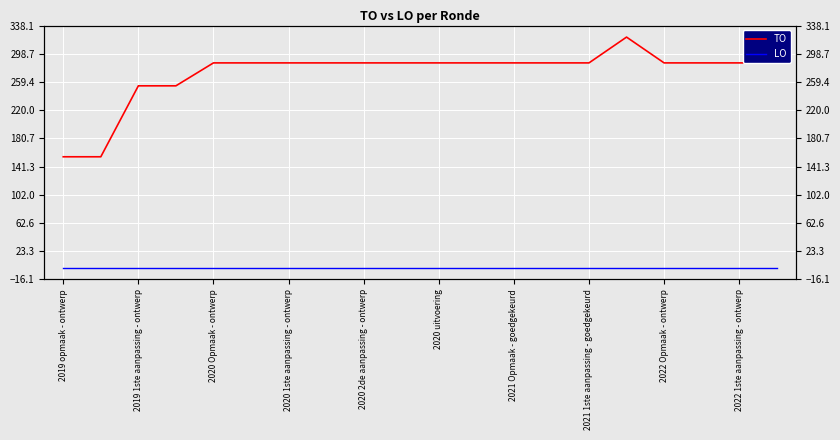

The TO series shows 286 at 2022 1ste aanpassing - ontwerp. True or false?

True